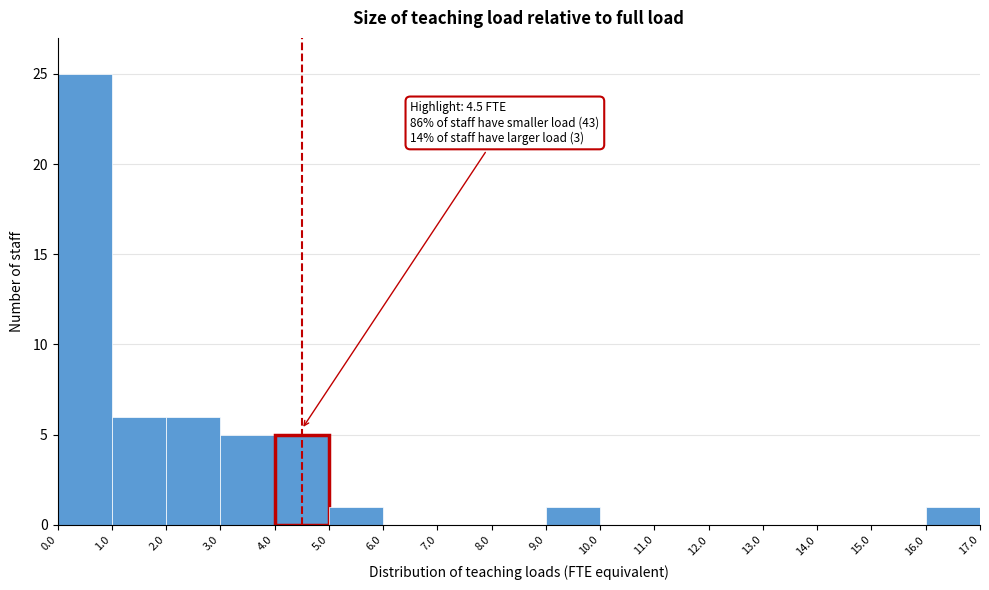

Over which range of the x-axis is the bar tallest?

0.0 to 1.0